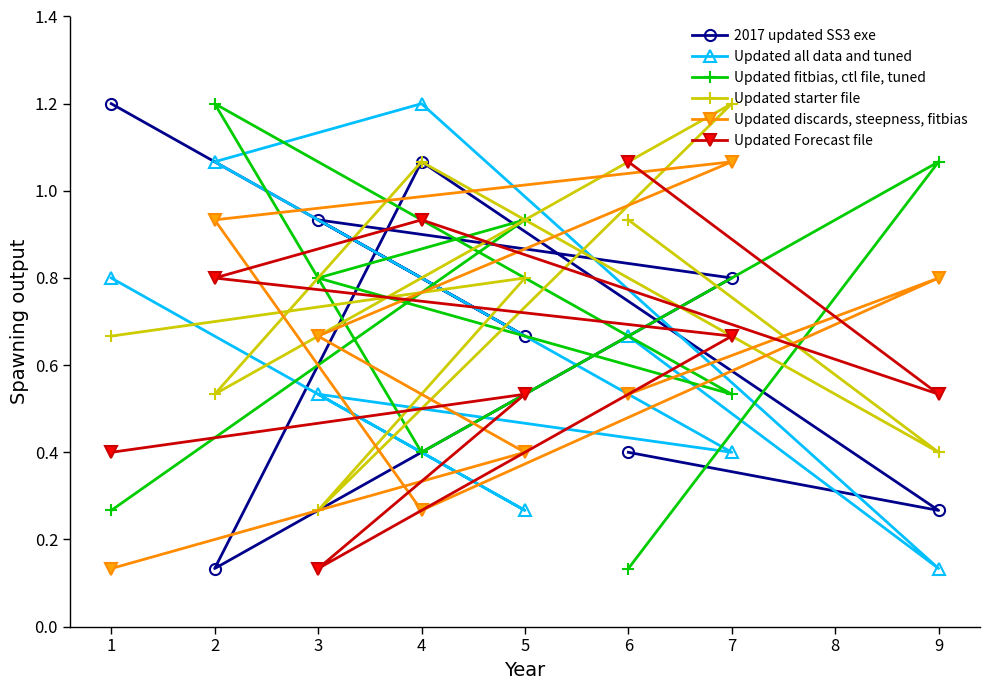

Rank the series at 2 from highest to lowest value.

Updated fitbias, ctl file, tuned, Updated all data and tuned, Updated discards, steepness, fitbias, Updated Forecast file, Updated starter file, 2017 updated SS3 exe